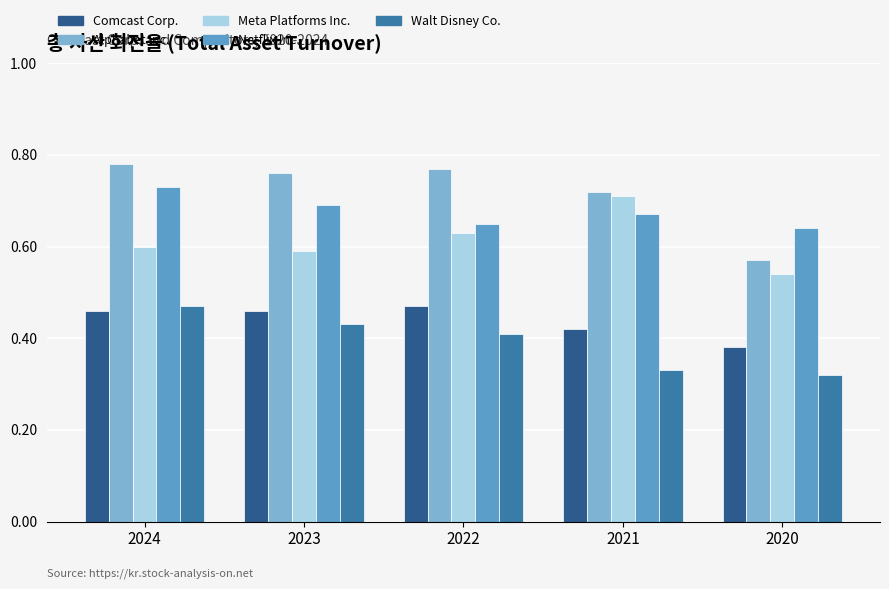

How many Walt Disney Co. values are between 0 and 1?

5